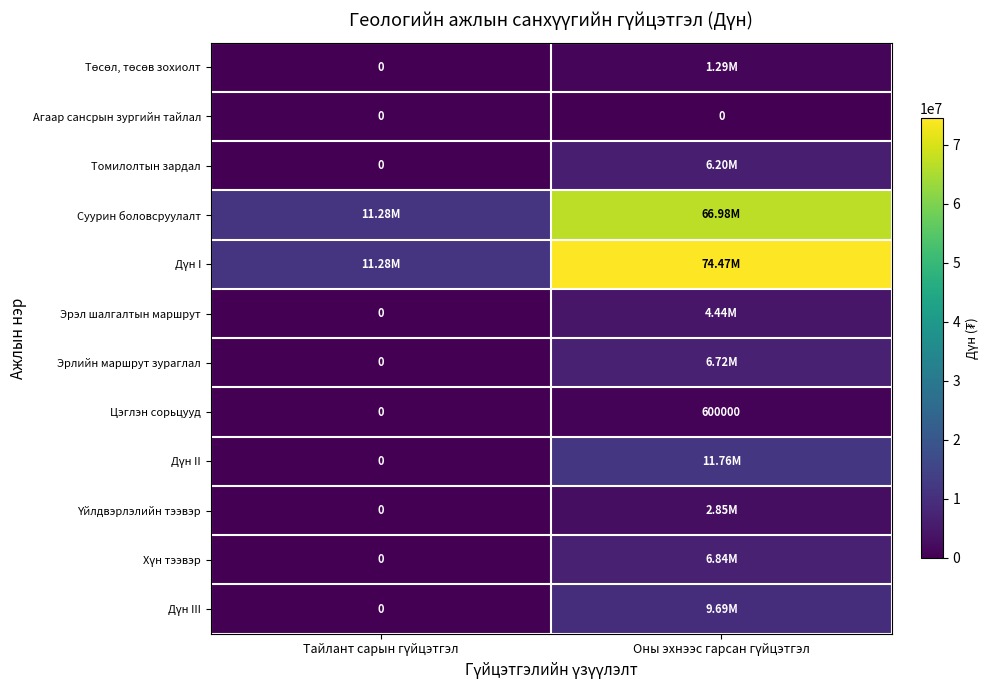

Which series has the widest spread of values?

Дүн I